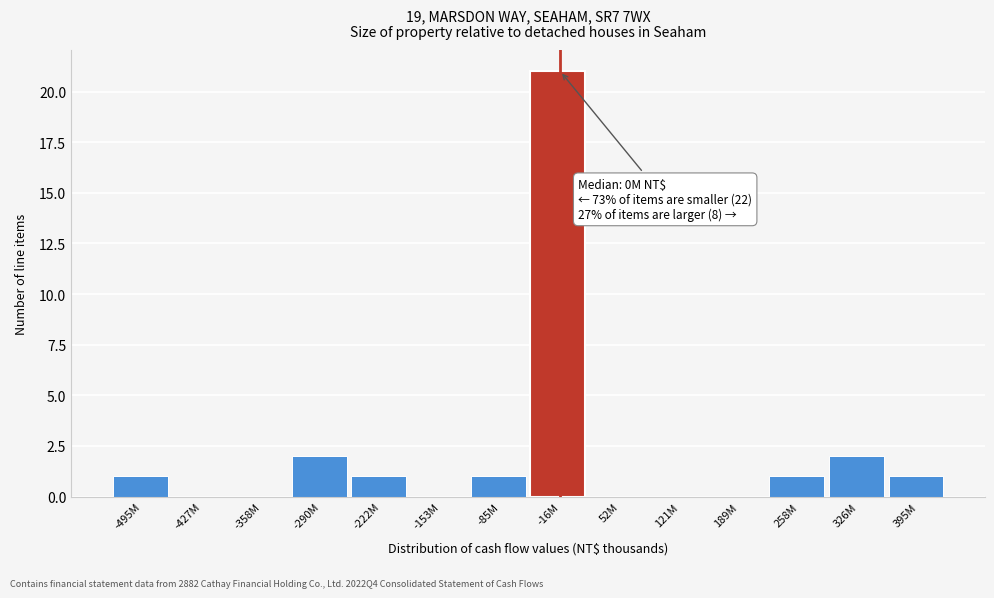

Reading left to right, transcribe all the data shown in this chart.

-495M=1	-427M=0	-358M=0	-290M=2	-222M=1	-153M=0	-85M=1	-16M=21	52M=0	121M=0	189M=0	258M=1	326M=2	395M=1